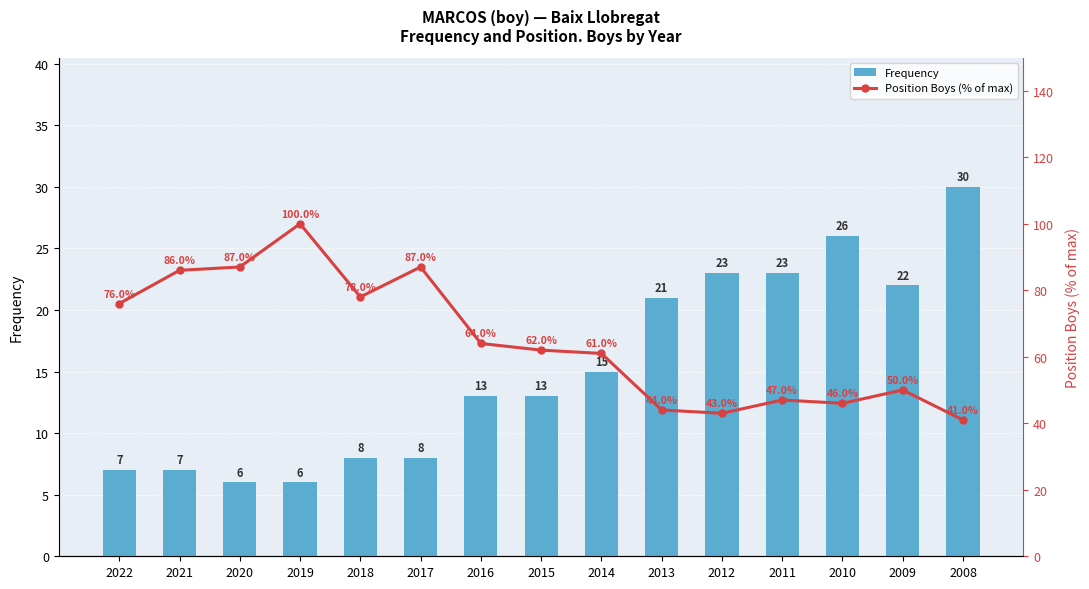

What are all the series names shown in the legend?

Frequency, Position Boys (% of max)